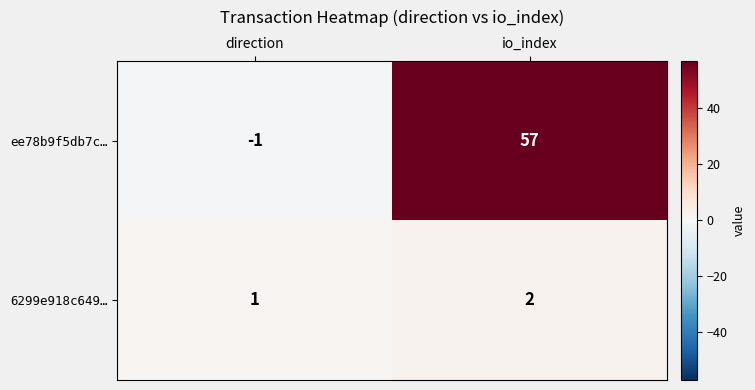

What is the minimum value shown in the chart?

-1